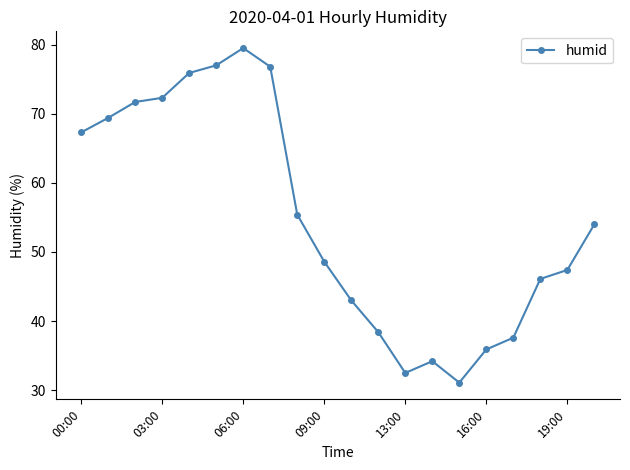

What is the smallest value displayed?

31.1